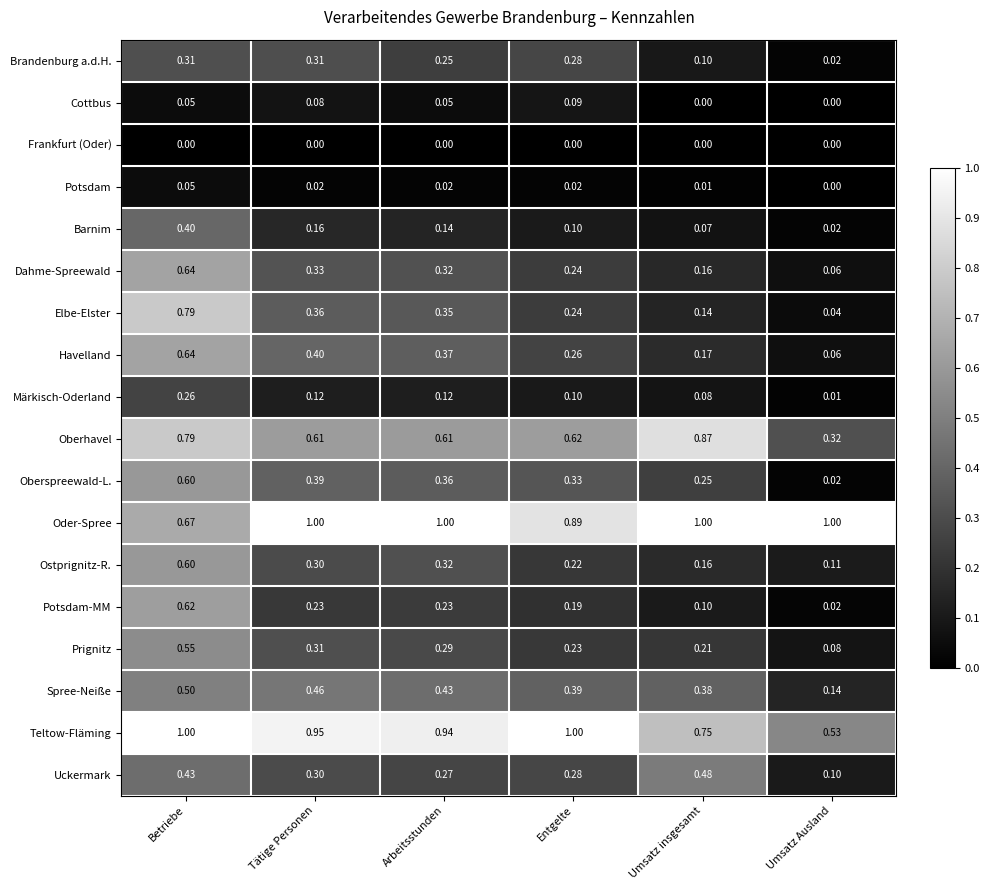

How many data points does each series have?

6